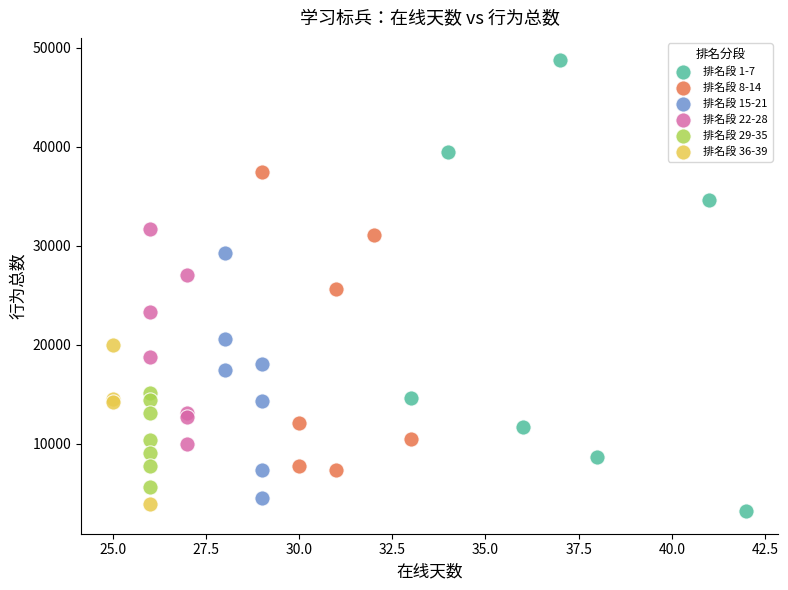

Which series reaches the maximum Y coordinate?

排名段 1-7